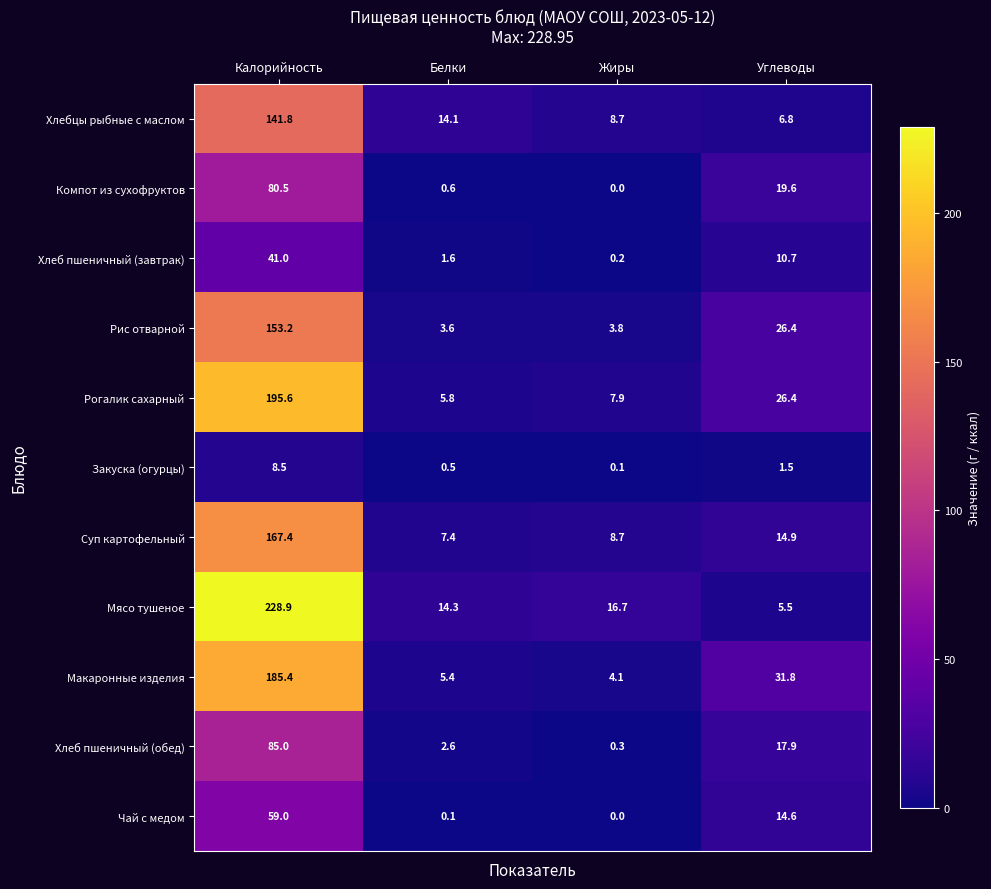

How many values in the Закуска (огурцы) series exceed 1?

2